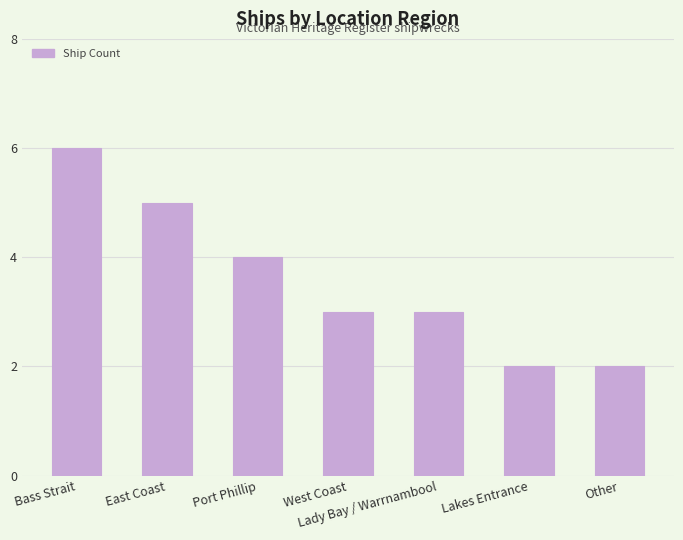

What is the change in value from Port Phillip to Lakes Entrance?

-2